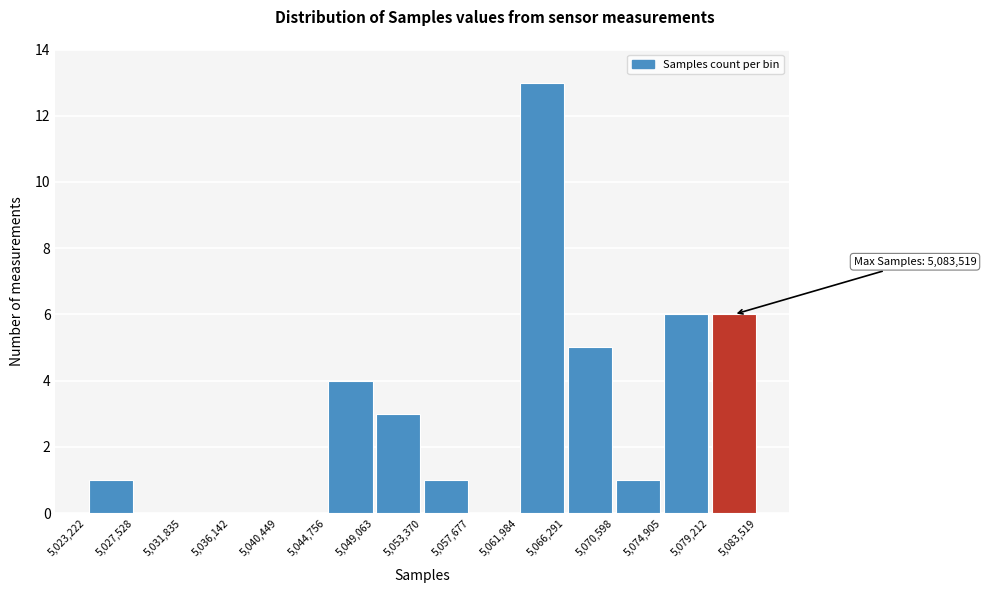

Which range on the x-axis has the tallest bar?

5,061,984 to 5,066,291